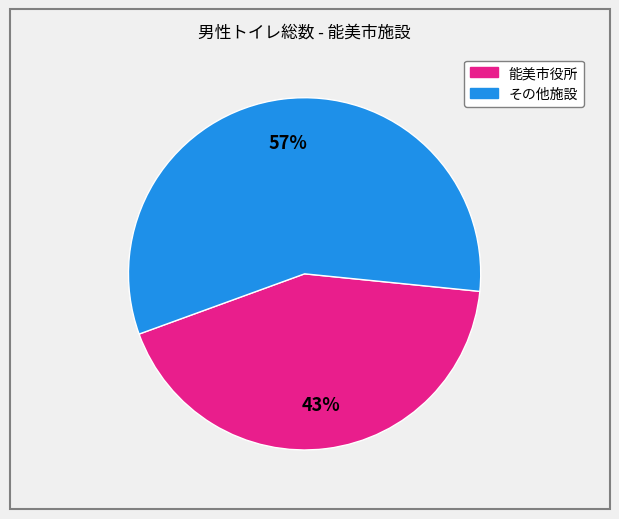

Is there a majority slice in this chart?

Yes